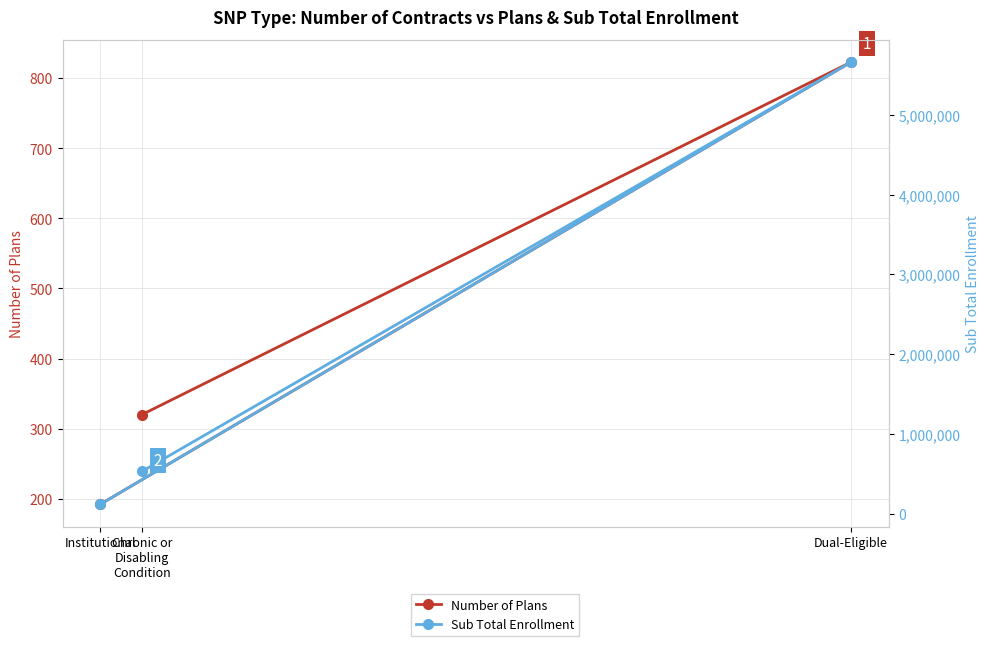

Between Institutional and Chronic or
Disabling
Condition, which is larger?

Chronic or
Disabling
Condition